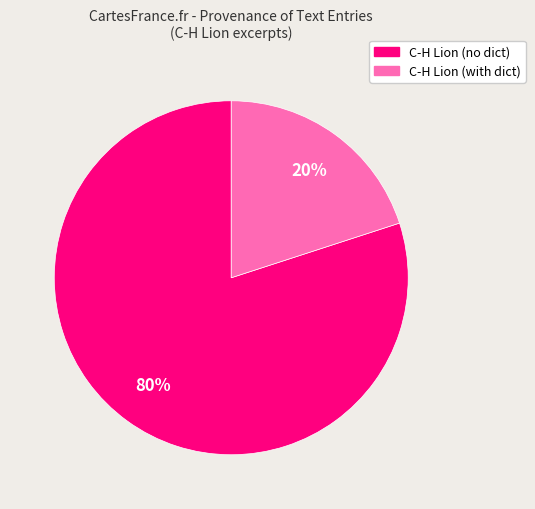

Is there a majority slice in this chart?

Yes